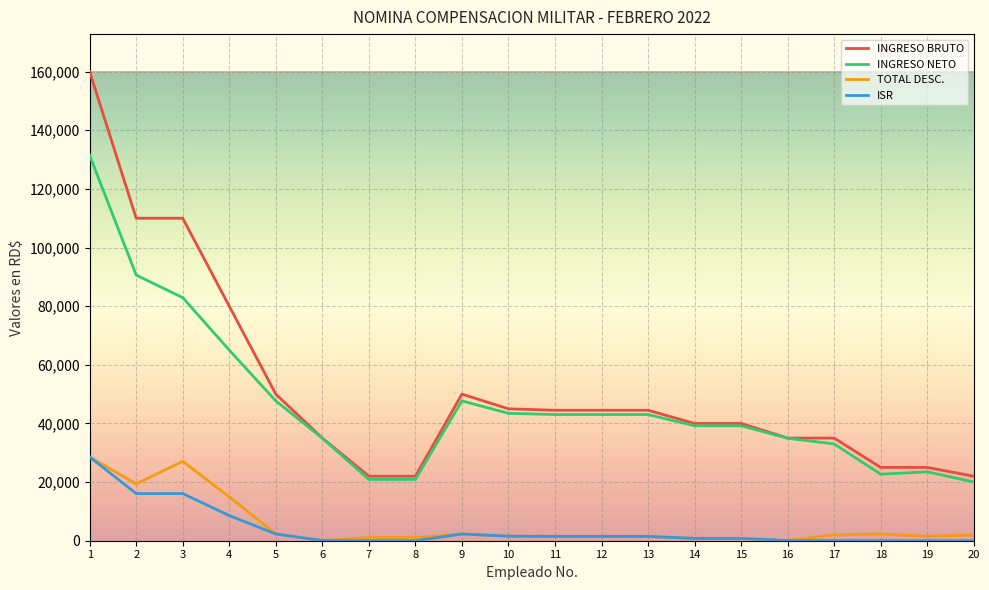

At which category is the sum across all series the highest?

1